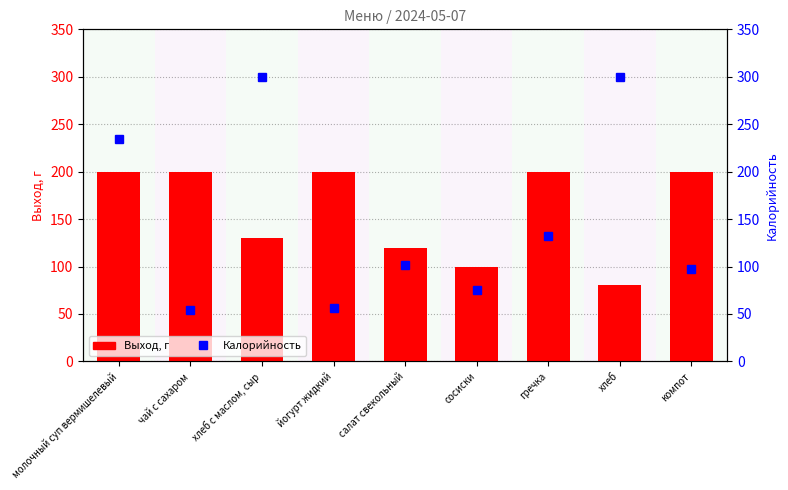

What is the difference between the second highest and second lowest values in the Выход, г series?

100.0